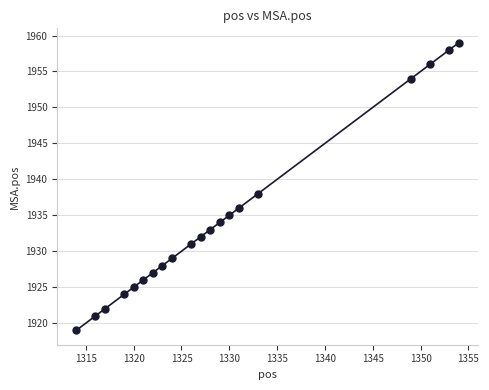

What is the range of Y values (max minus min)?

40